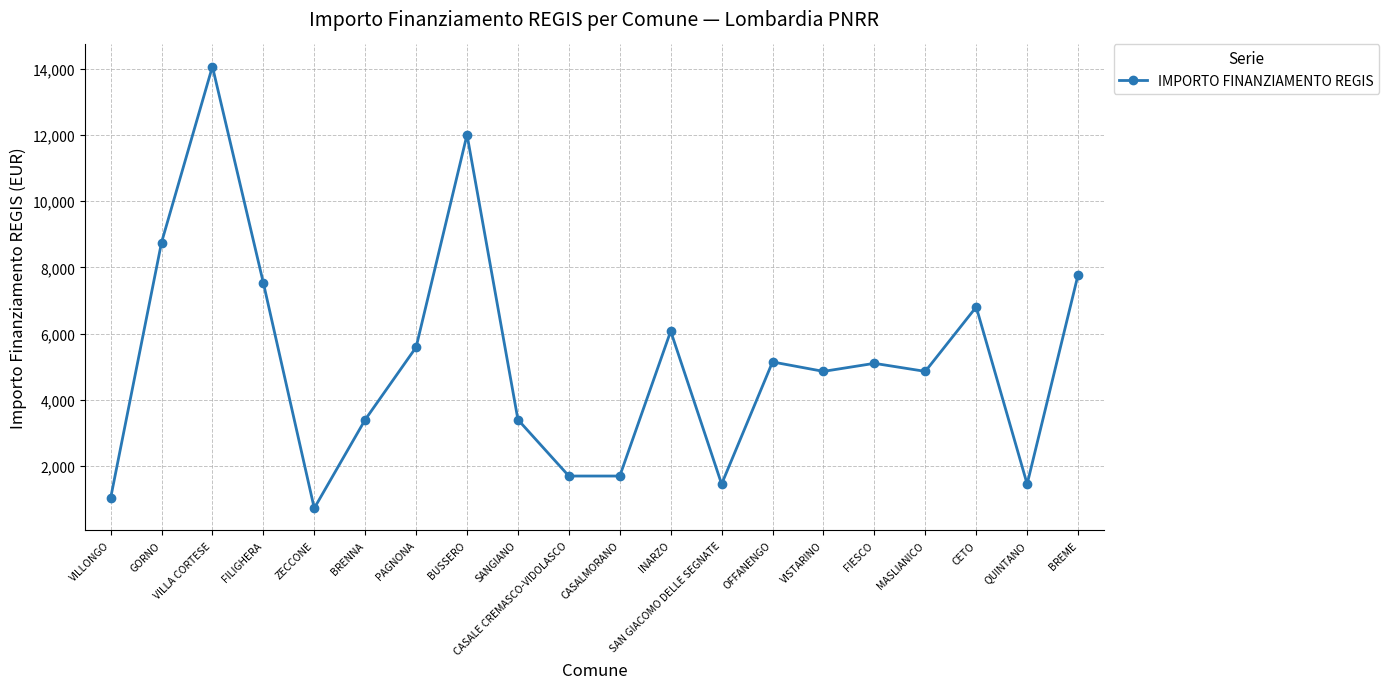

Is it true that the value at VISTARINO is 4860?

True